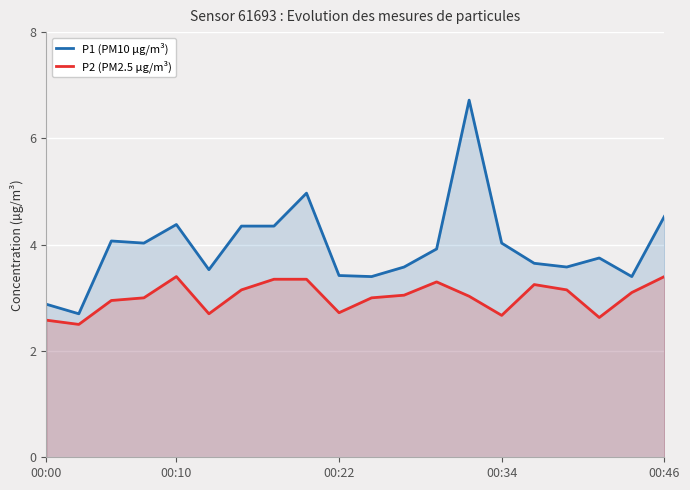

Which series has the largest total across all categories?

P1 (PM10 μg/m³)